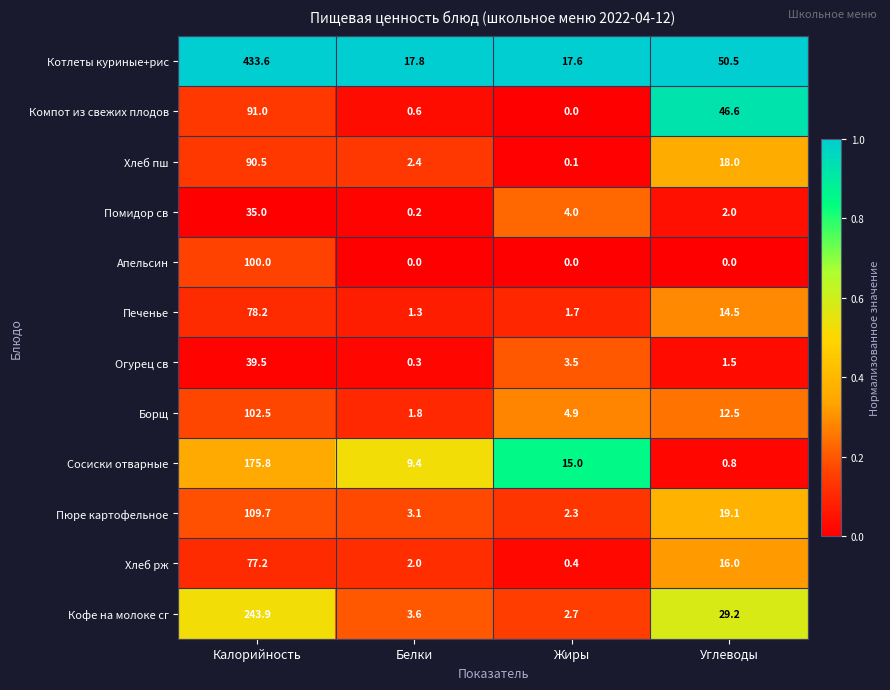

The value of Сосиски отварные at Калорийность is 175.8. True or false?

True